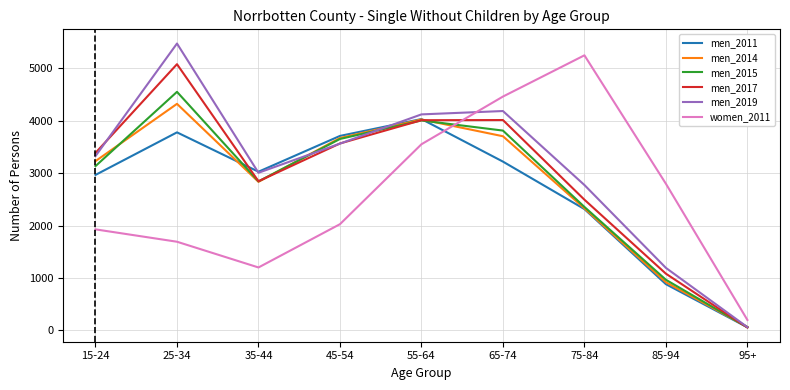

At which category is the sum across all series the highest?

25-34